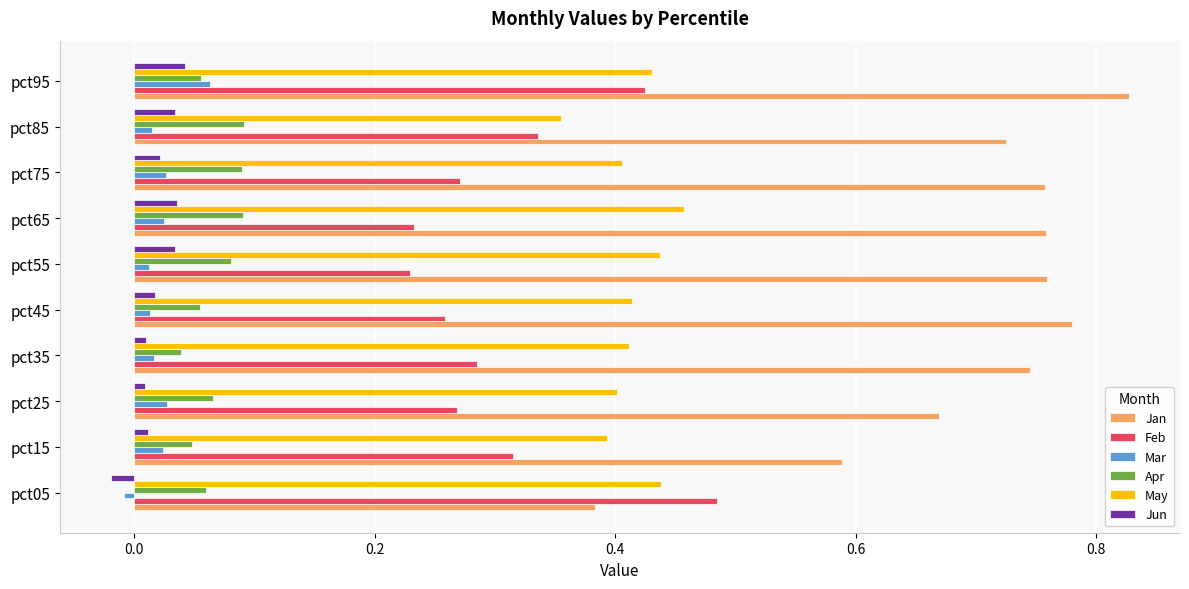

True or false: May has a value of 0.4 at pct15.

True